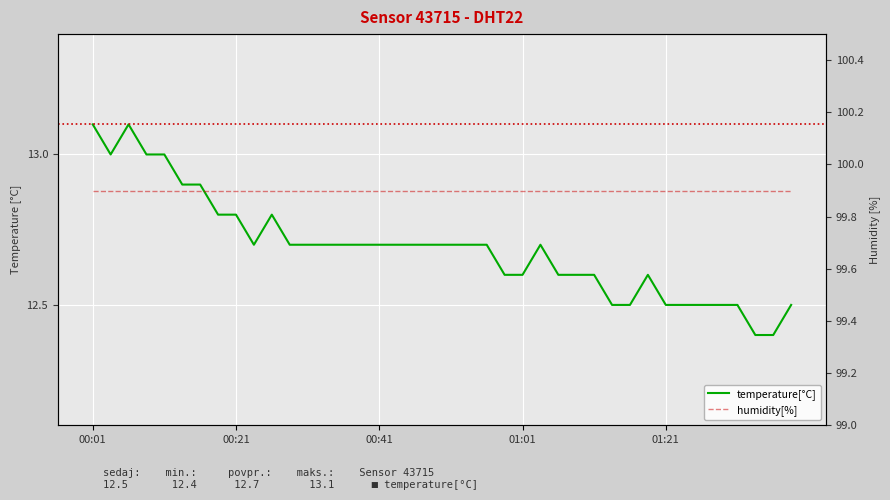

At 01:01, list the series in order from largest to smallest.

humidity[%], temperature[°C]